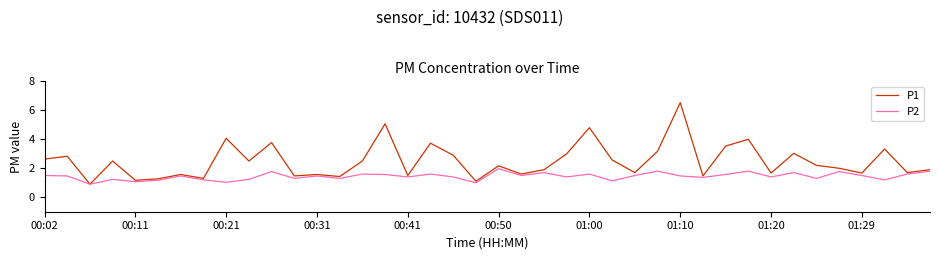

Count the number of data series in this chart.

2